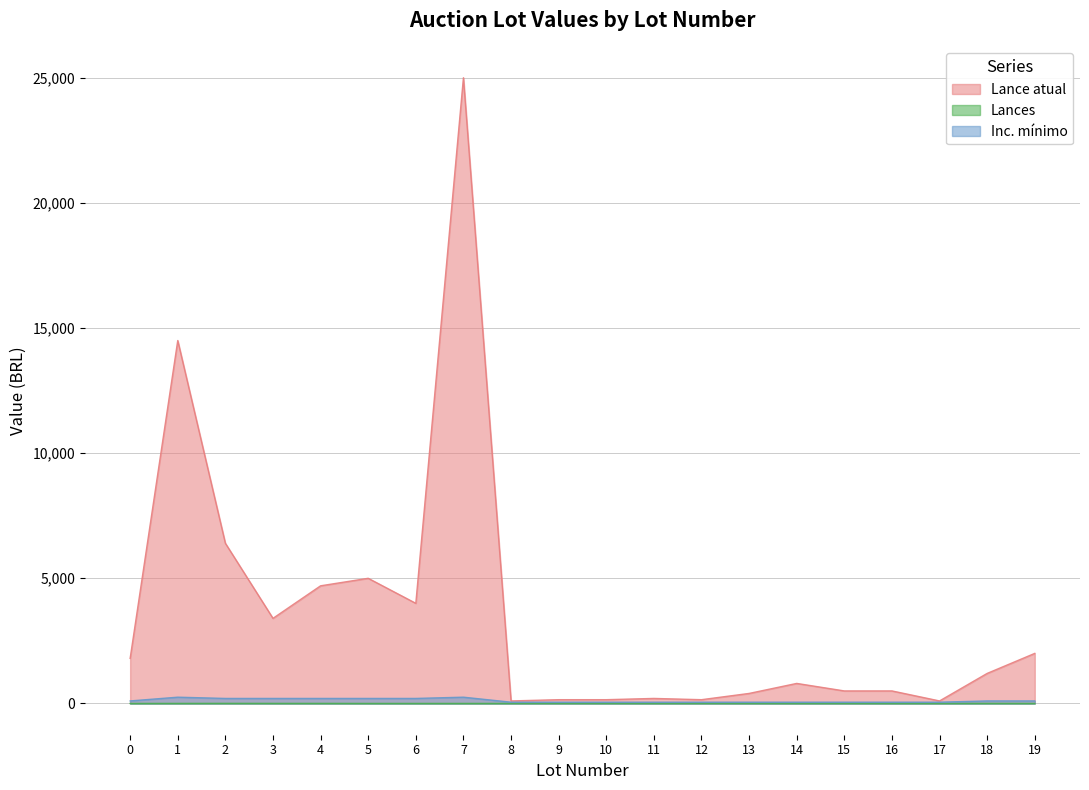

Reading left to right, transcribe all the data shown in this chart.

Lance atual: 1800	14500	6400	3400	4700	5000	4000	25000	100	150	150	200	150	400	800	500	500	100	1200	2000
Lances: 0	1	3	2	2	0	0	0	1	2	2	0	2	1	0	1	0	0	2	0
Inc. mínimo: 100	250	200	200	200	200	200	250	50	50	50	50	50	50	50	50	50	50	100	100